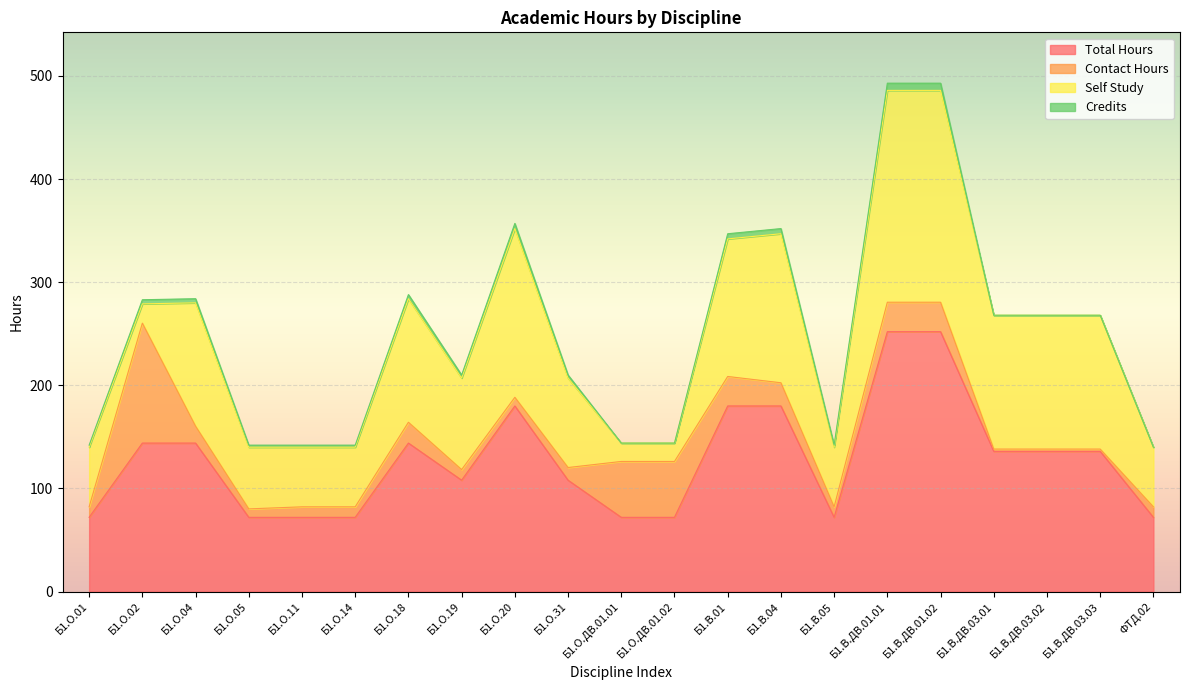

Which series has the largest range (max minus min)?

Self Study